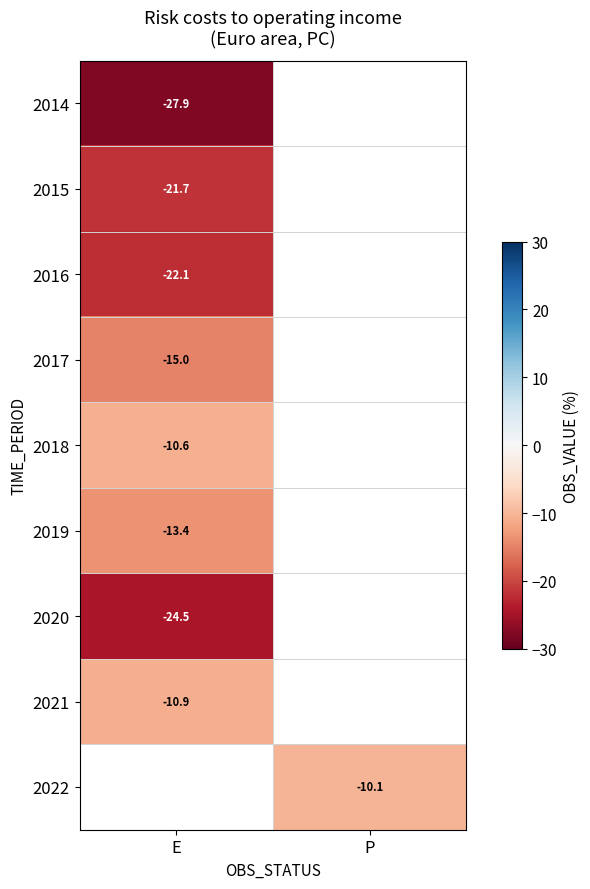

Is the value of 2015 at E greater than the value of 2021 at E?

No